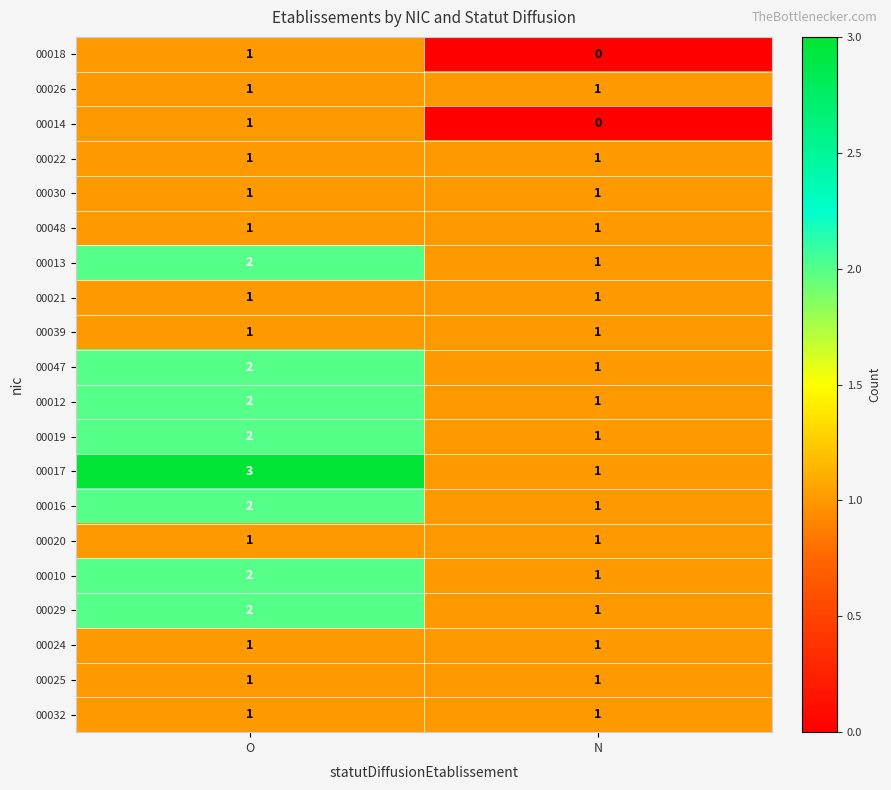

What is the sum of the 00029 values at N and O?

3